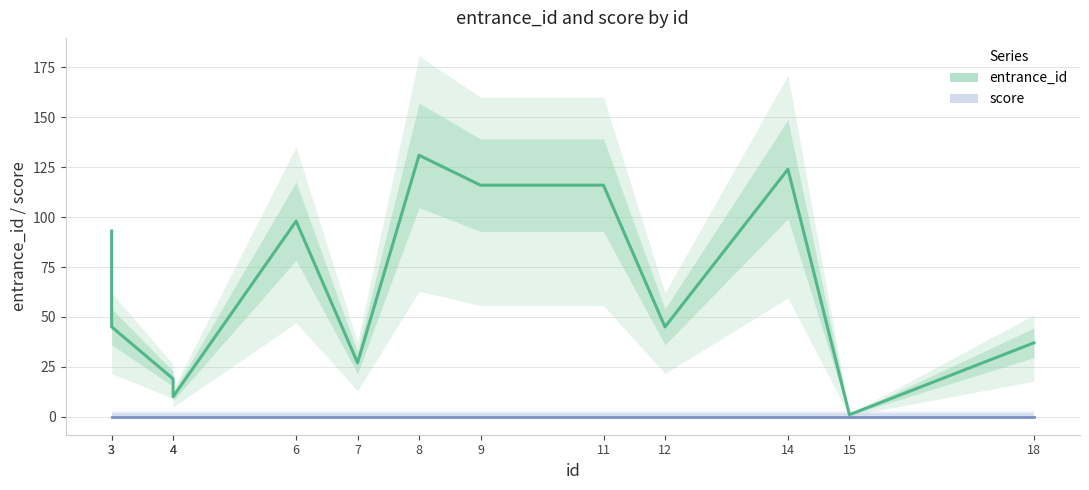

At which category does the chart reach its peak across all series?

8